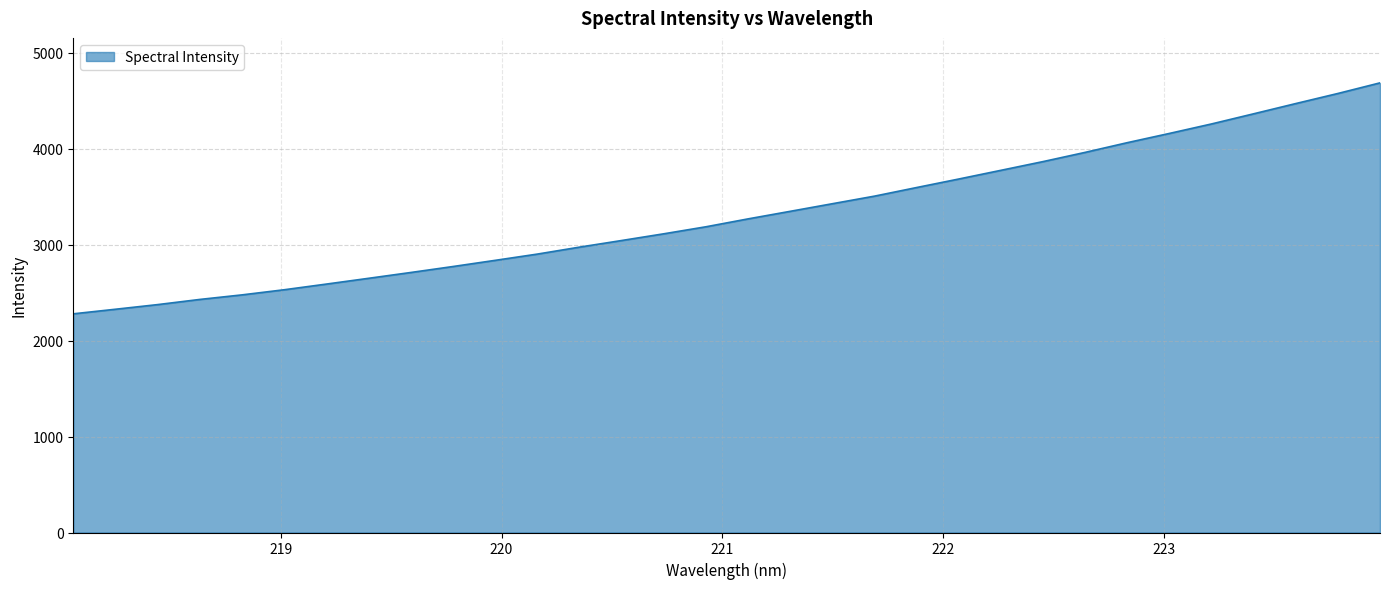

How many values exceed 3269?

16